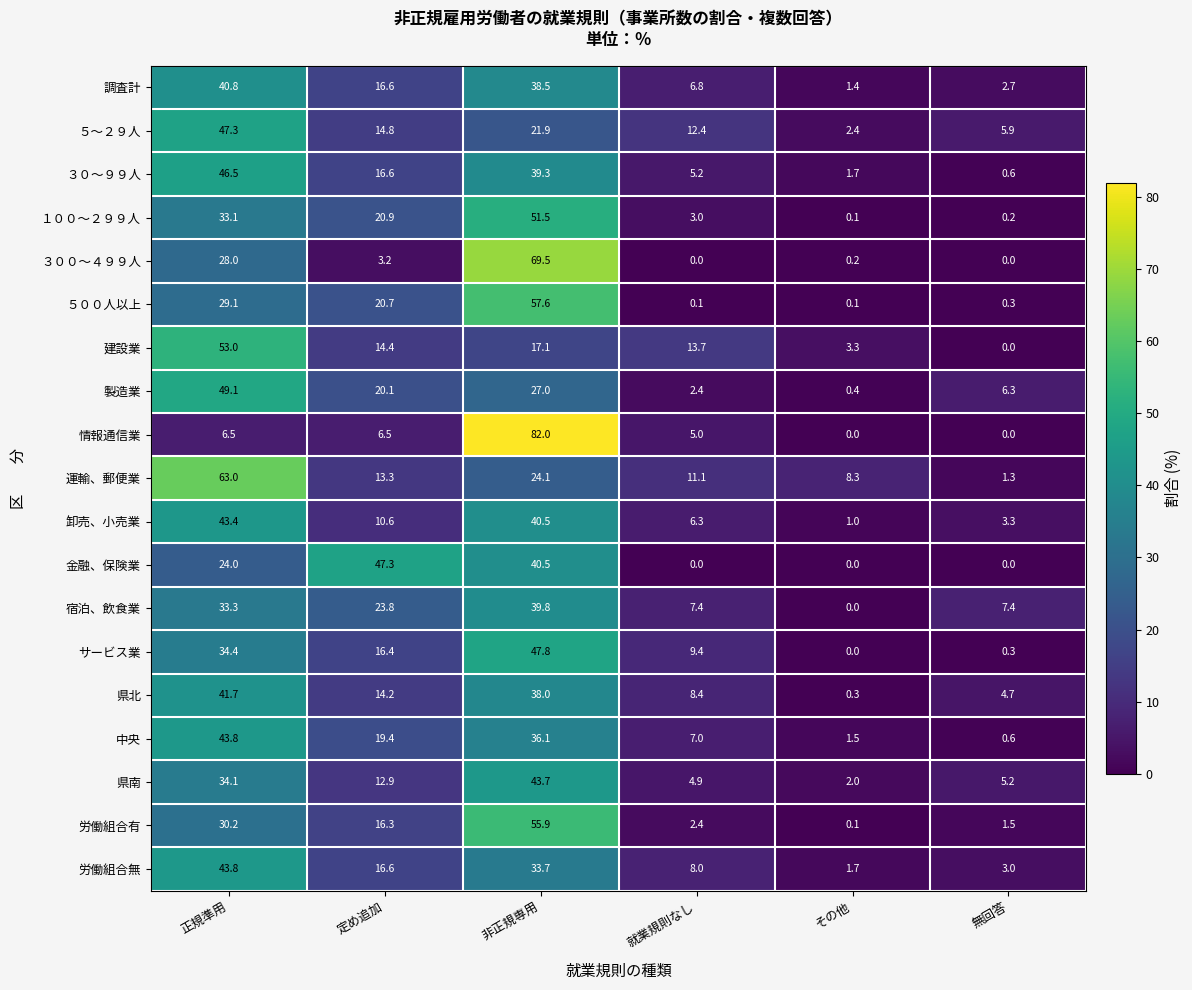

At which category is the sum across all series the highest?

非正規専用